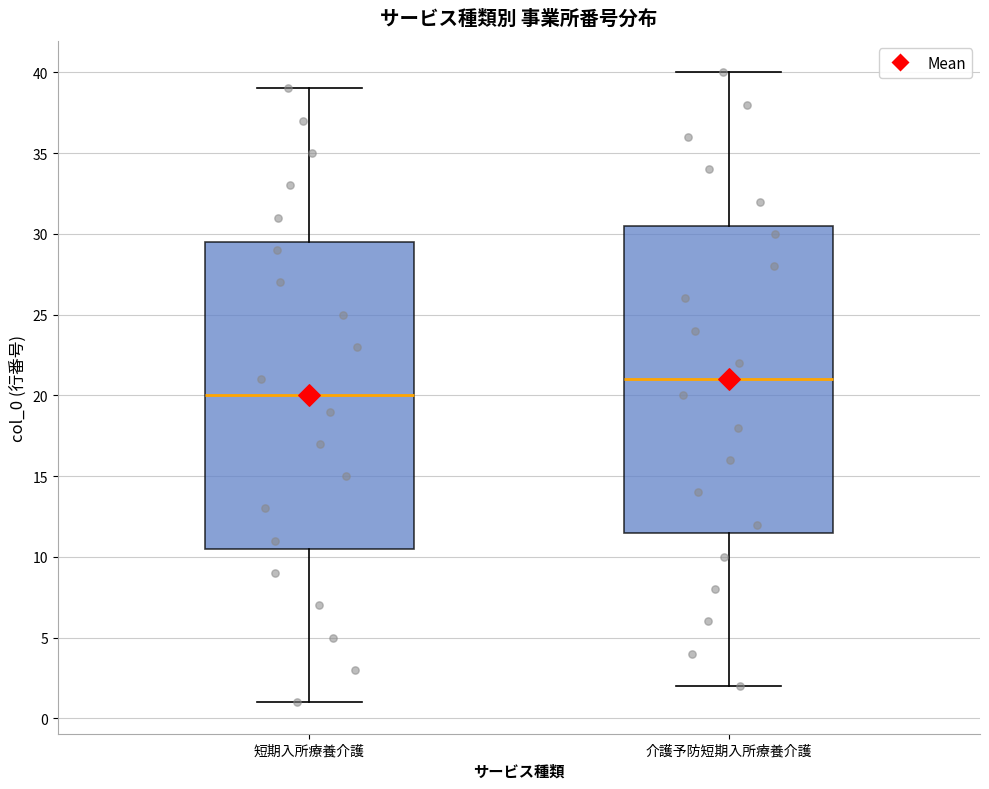

Which box has the lowest median line?

短期入所療養介護